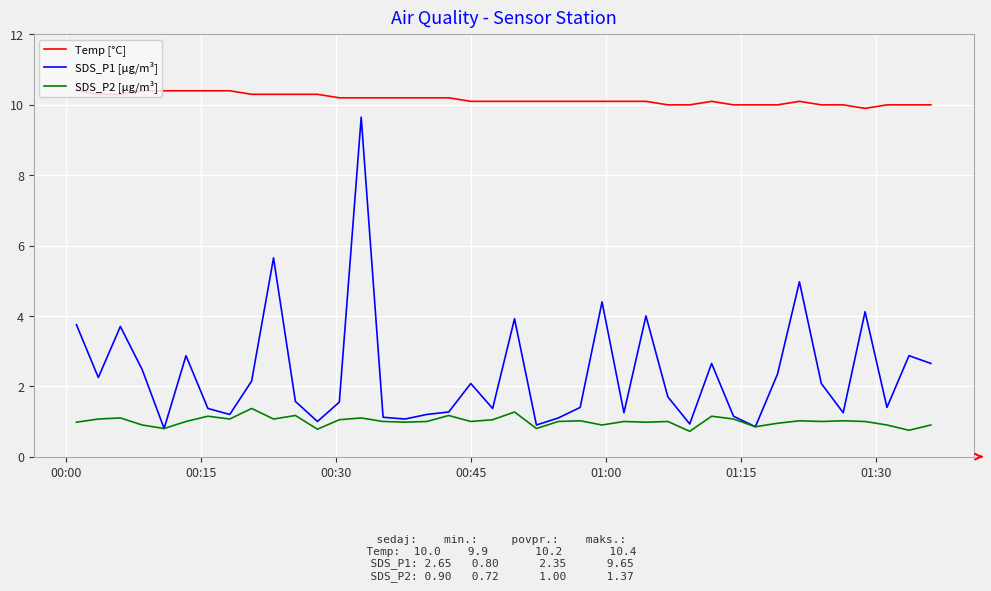

Which series has the widest spread of values?

SDS_P1 [µg/m³]